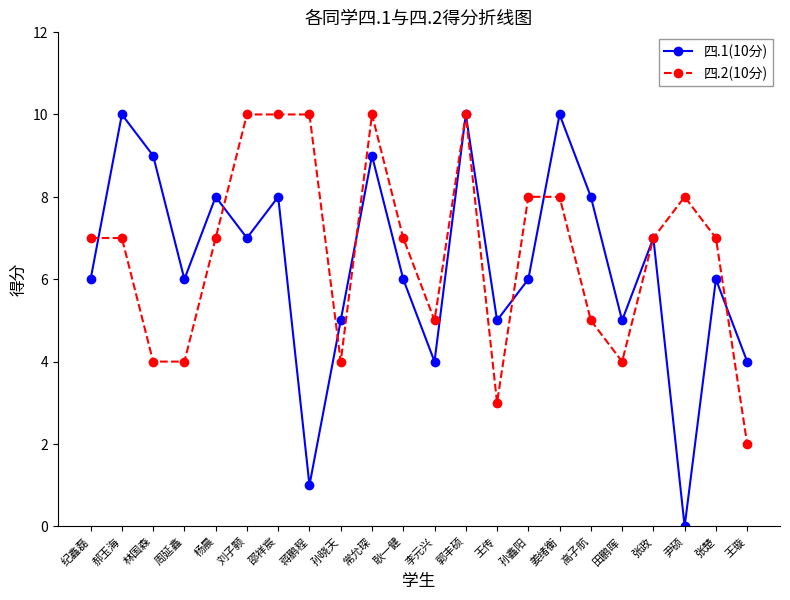

Reading right to left, extract all data points from this chart.

四.1(10分): 王璇=4	张楚=6	尹硕=0	张政=7	田鹏晖=5	高子航=8	姜绪衡=10	孙鑫阳=6	王传=5	郭丰硕=10	李元兴=4	耿一健=6	常允琛=9	孙晓天=5	蒋鹏程=1	邵祥宸=8	刘子颢=7	杨晨=8	周延鑫=6	林国森=9	郝玉海=10	纪鑫磊=6
四.2(10分): 王璇=2	张楚=7	尹硕=8	张政=7	田鹏晖=4	高子航=5	姜绪衡=8	孙鑫阳=8	王传=3	郭丰硕=10	李元兴=5	耿一健=7	常允琛=10	孙晓天=4	蒋鹏程=10	邵祥宸=10	刘子颢=10	杨晨=7	周延鑫=4	林国森=4	郝玉海=7	纪鑫磊=7